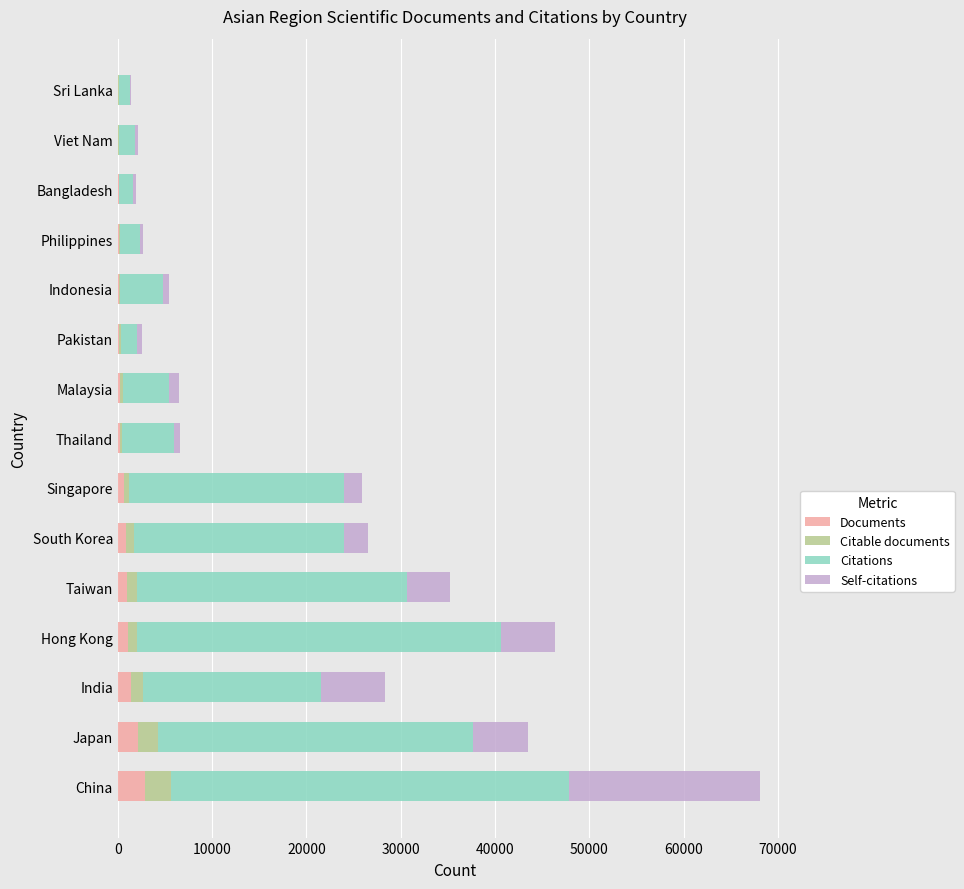

What is the total value across all series at China?

68144